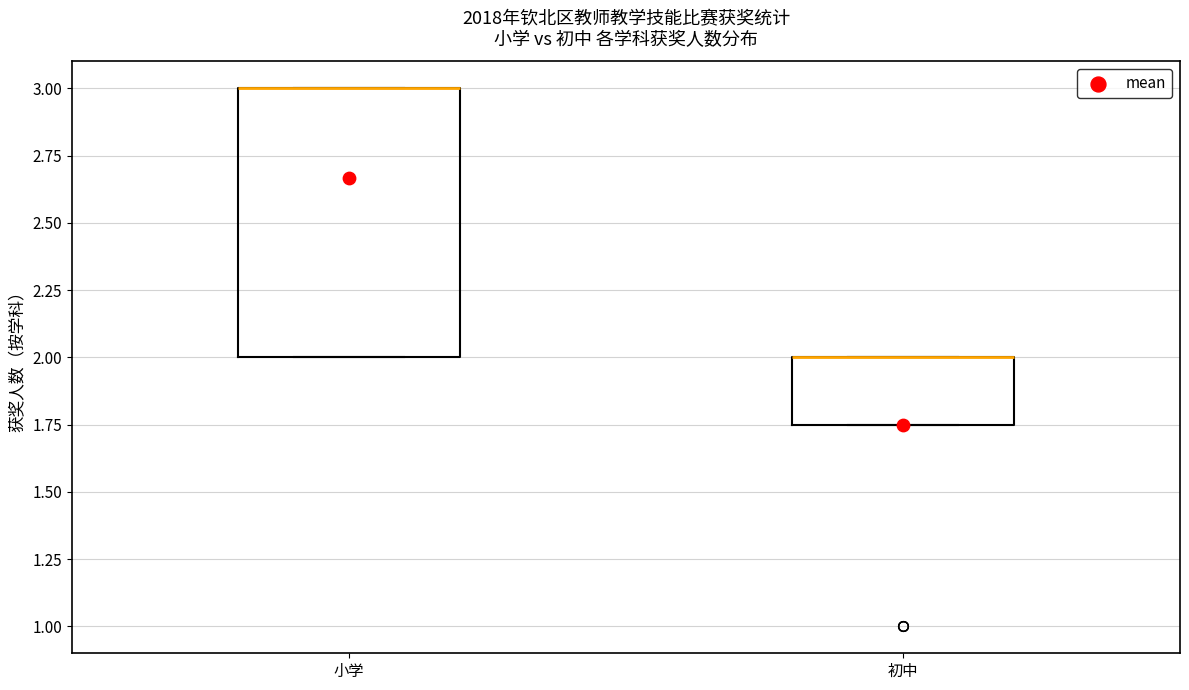

Reading left to right, transcribe this box plot: for each box, give where its median line is, the range the box spans, and where its two whiskers end, as read against the y-axis. The values are not printed on the chart, so give them approximately, as read against the axis.

小学: median 3.00 (drawn on the box's upper edge), box 2.00 to 3.00, whiskers 2.00 to 3.00
初中: median 2.00 (drawn on the box's upper edge), box 1.75 to 2.00, whiskers 1.75 to 2.00